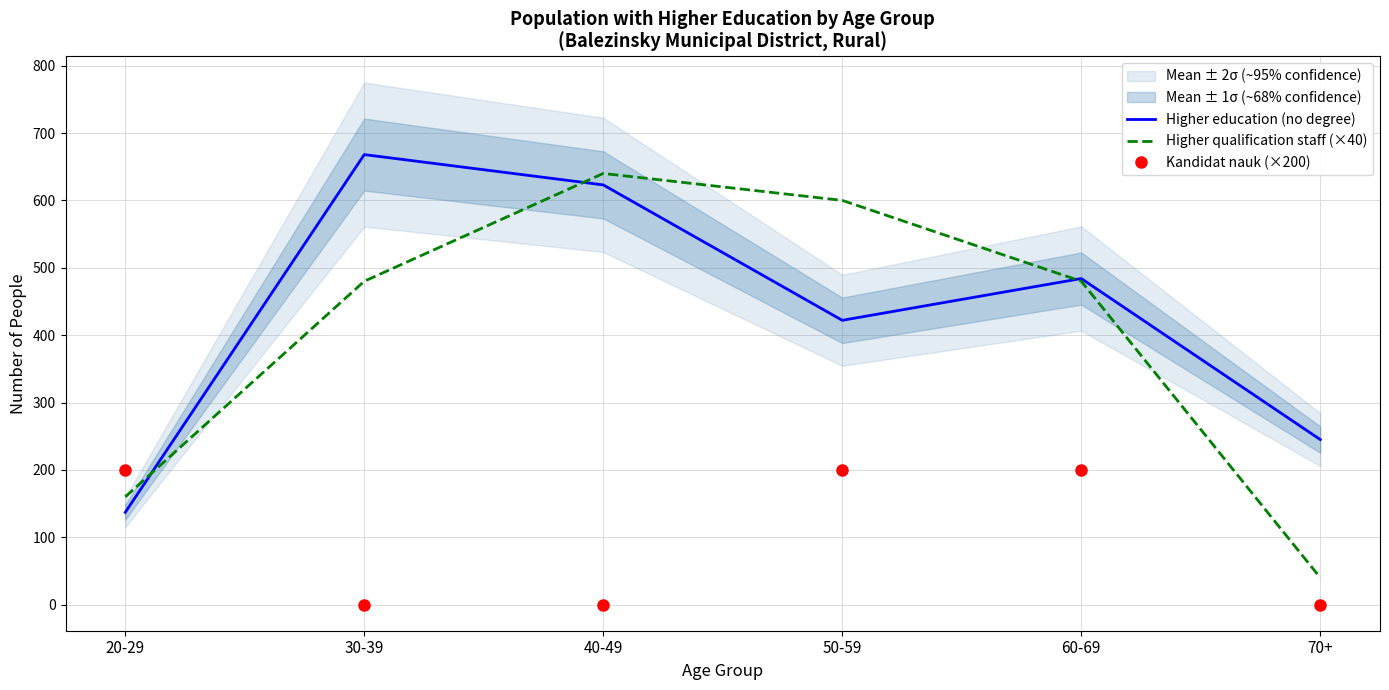

What is the difference between the highest and lowest values at 50-59?

400